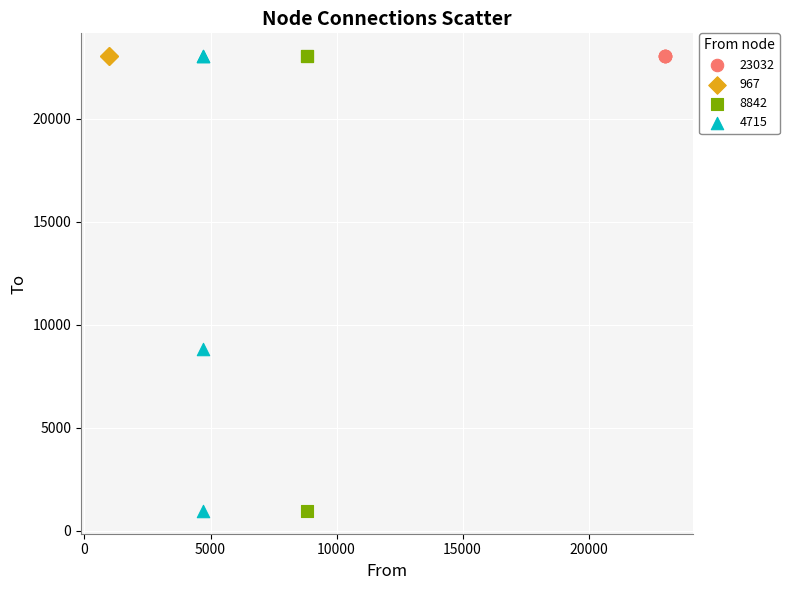

What are all the series names shown in the legend?

23032, 967, 8842, 4715